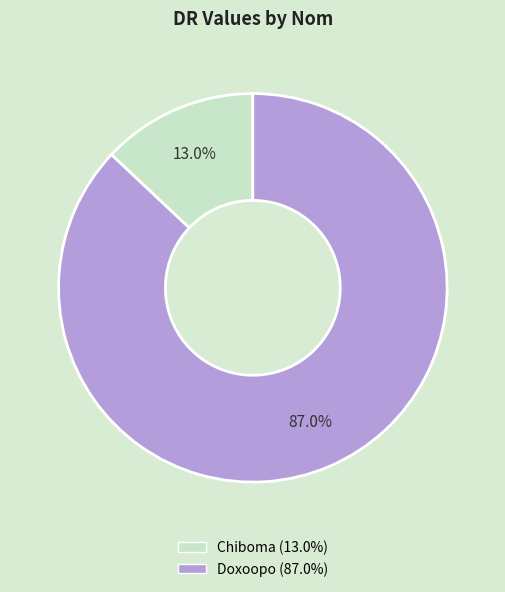

How many segments does this pie chart have?

2